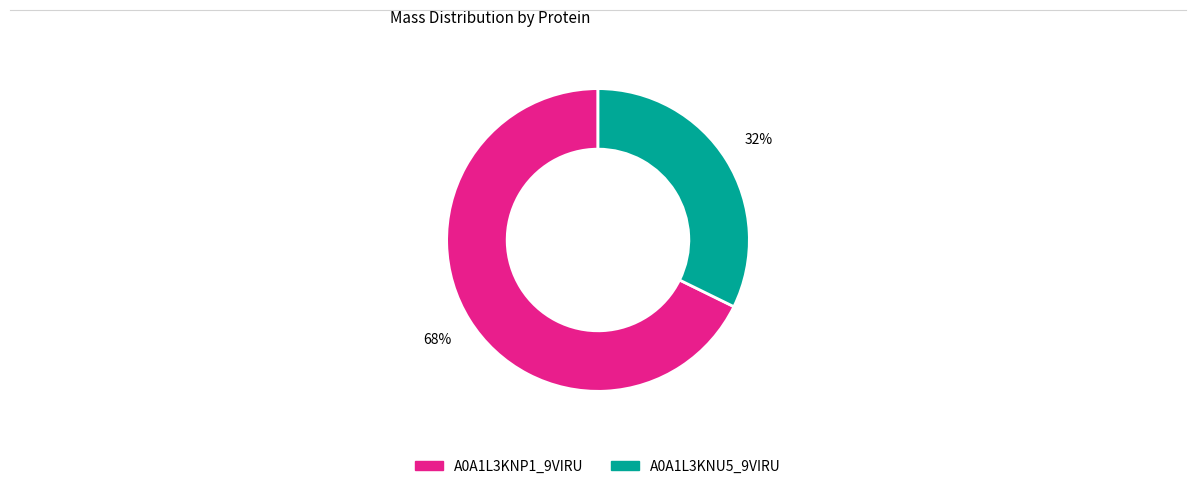

Which slice is the smallest?

A0A1L3KNU5_9VIRU